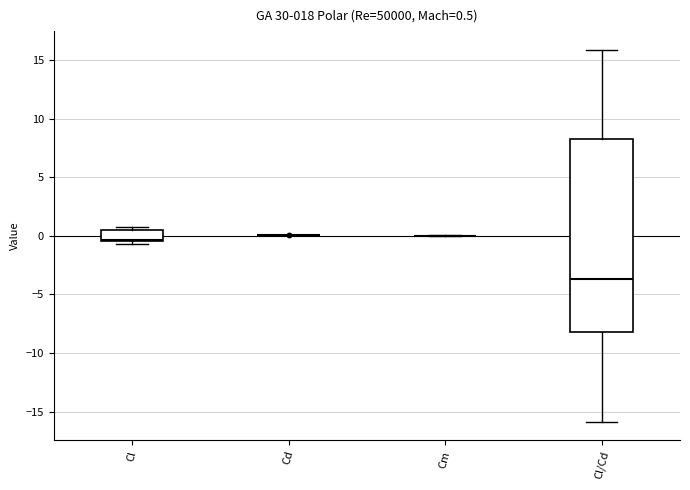

Which box is the tallest, from its lower edge to its upper edge?

Cl/Cd